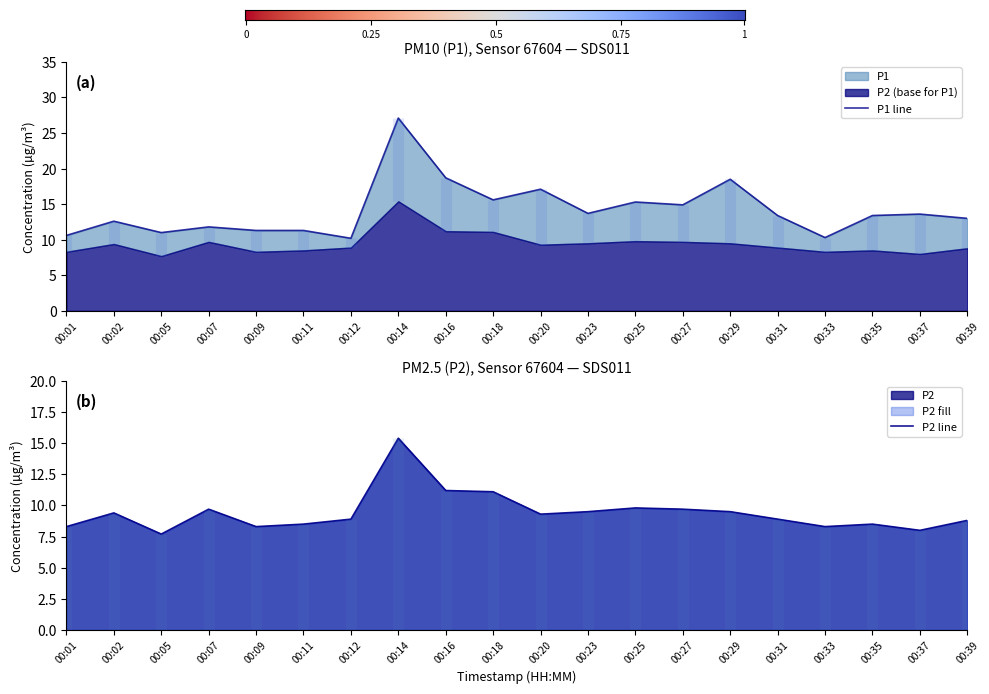

How many data points in P2 are above 9?

10